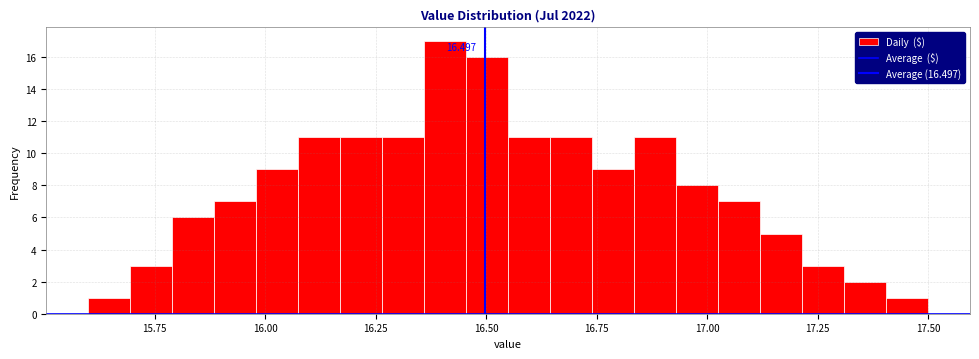

Around what value on the x-axis is the tallest bar? Give the approximate position of its centre, as read against the axis.

16.40